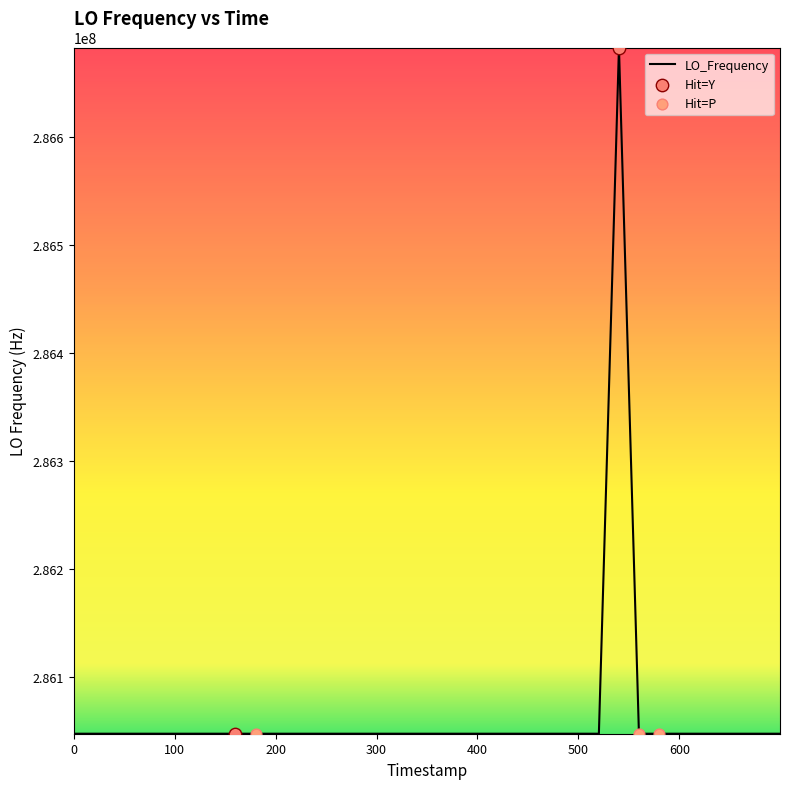

What is the minimum value shown in the chart?

286046996.6